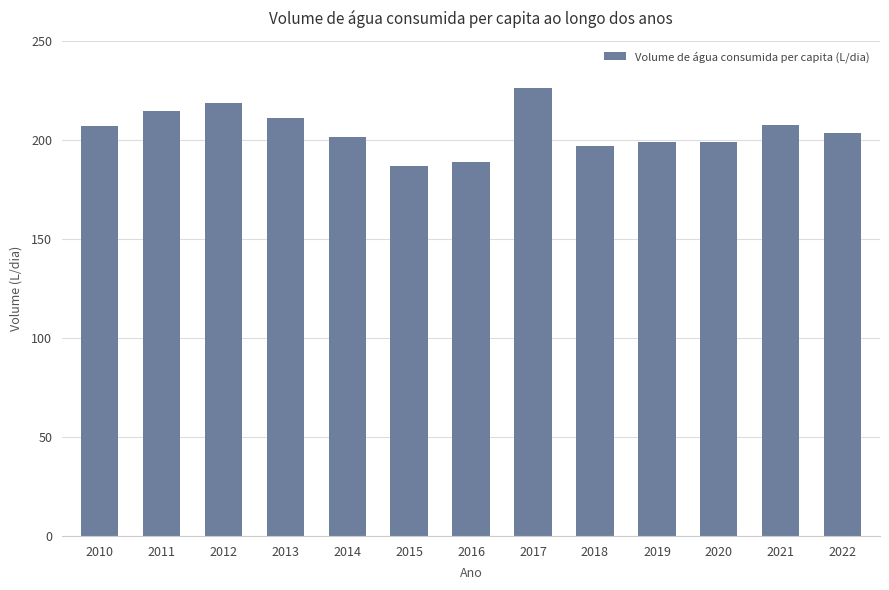

What is the sum of the values at 2019 and 2011?

413.4